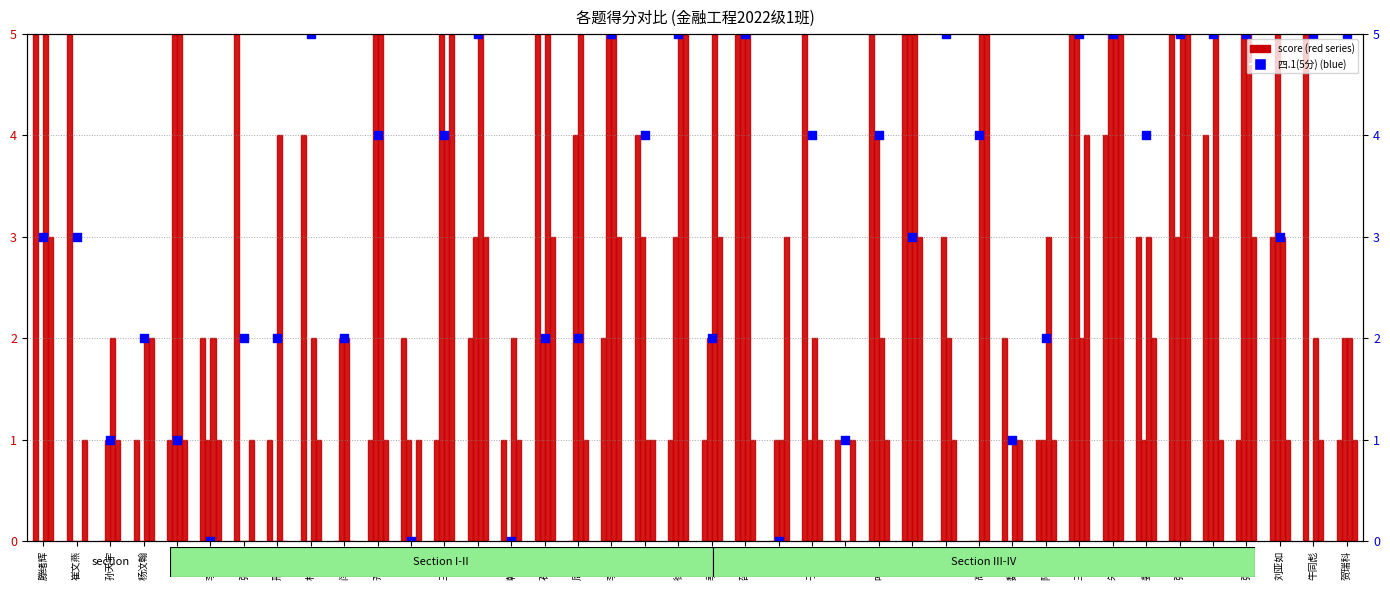

Which series reaches the minimum Y coordinate?

三.2(5分)